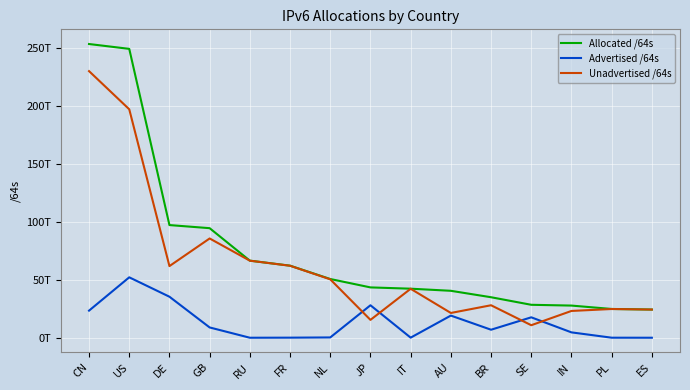

What are all the series names shown in the legend?

Allocated /64s, Advertised /64s, Unadvertised /64s